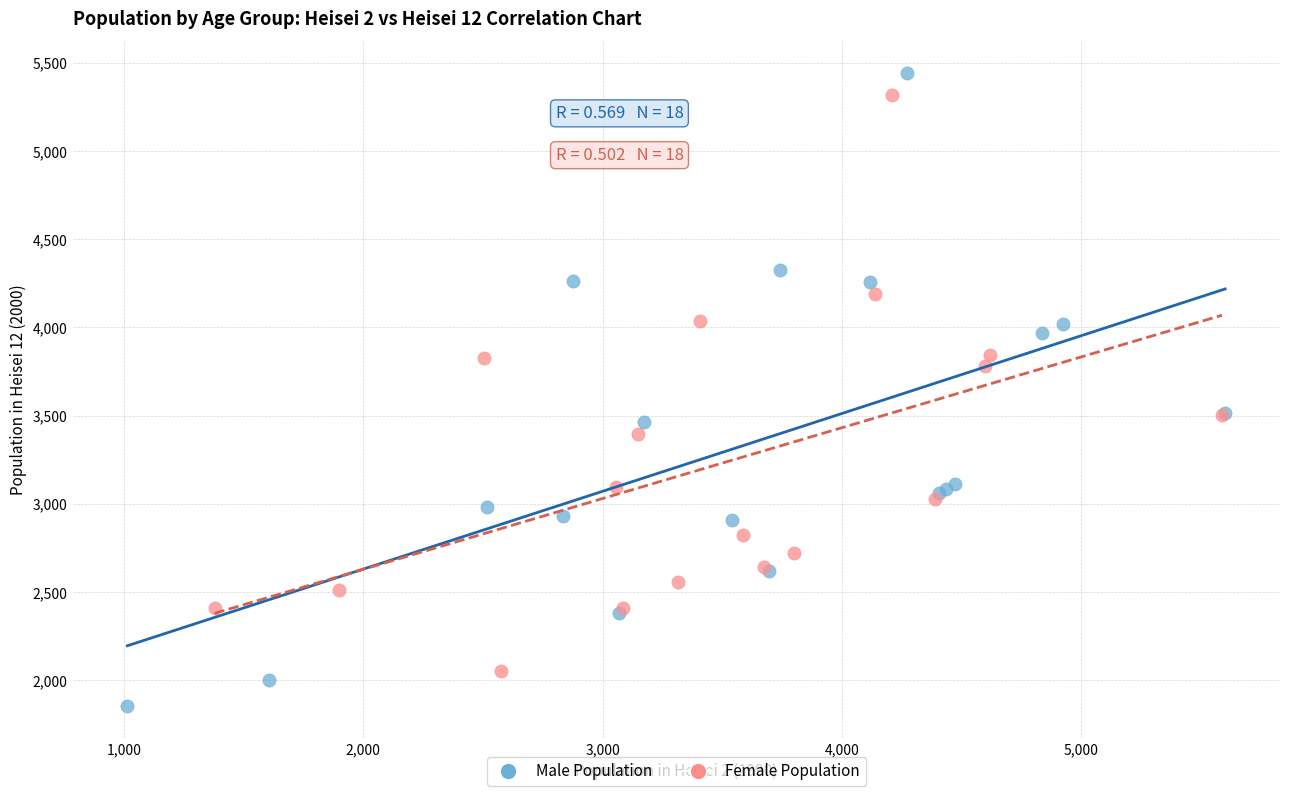

Which series reaches the minimum Y coordinate?

Male Population